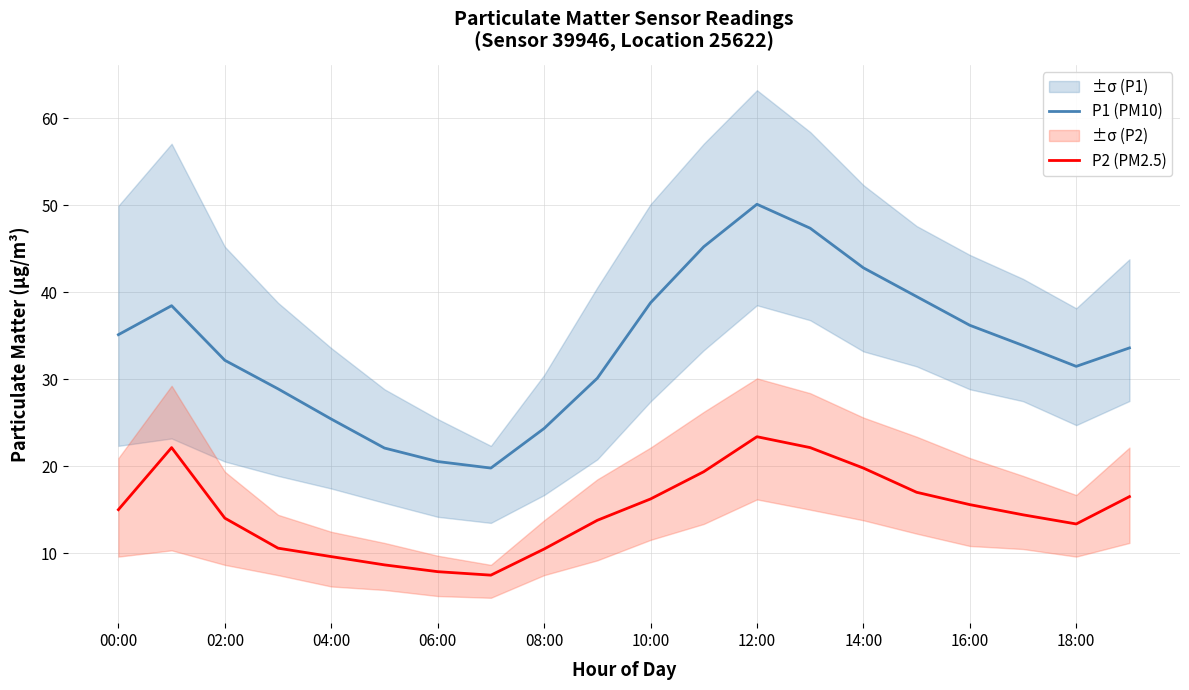

True or false: P1 (PM10) has more than 1 points higher than both neighbors.

True